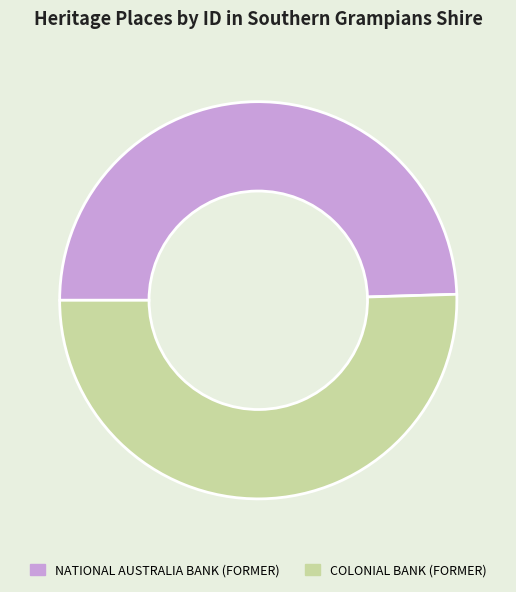

Is there a majority slice in this chart?

Yes